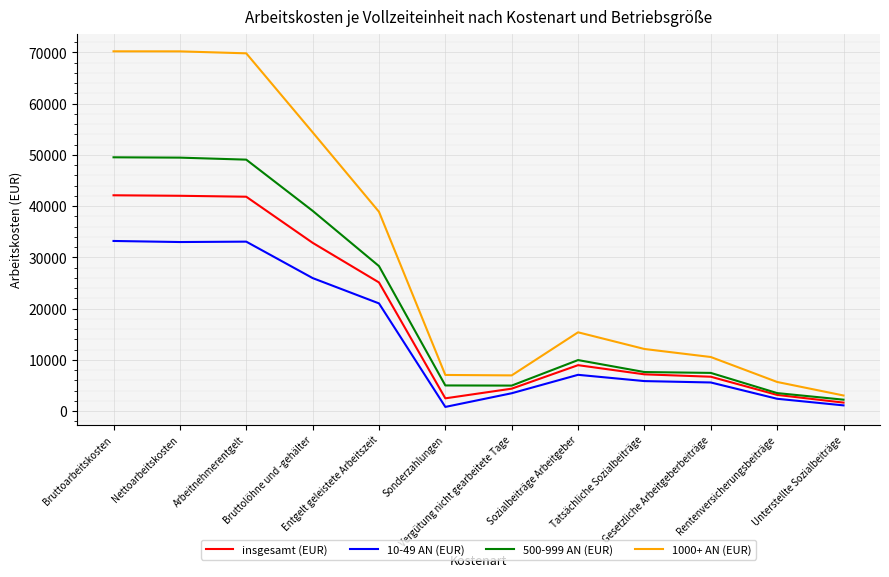

In 10-49 AN (EUR), how many points are lower than both neighbors (excluding endpoints)?

2